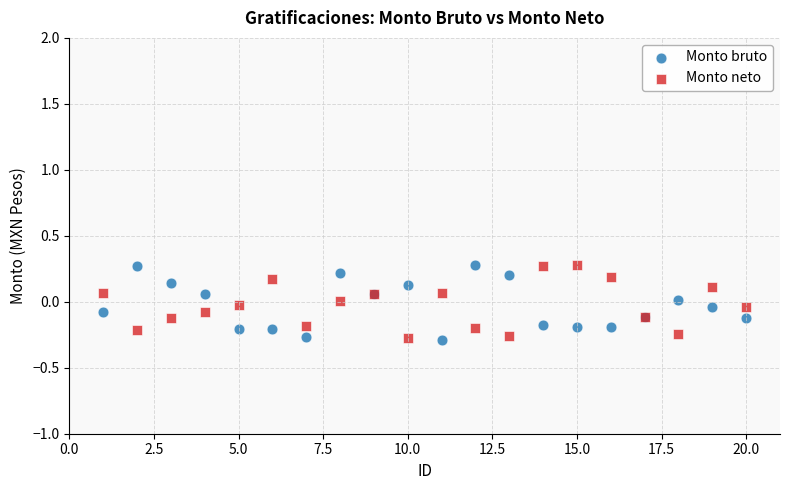

What is the X range (max minus min) for the scatter plot?

19.0